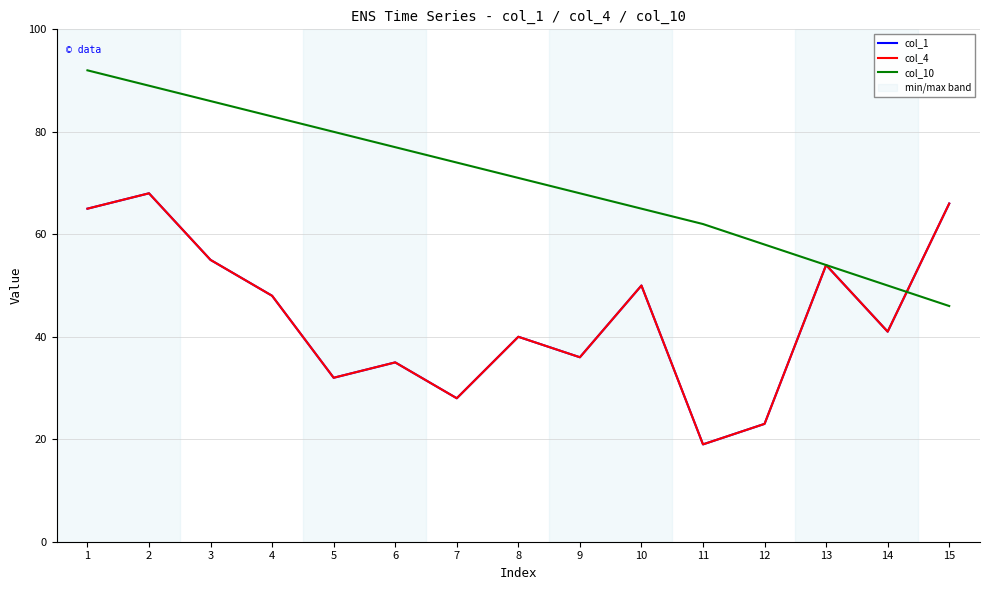

Which category has the highest value across all series?

1